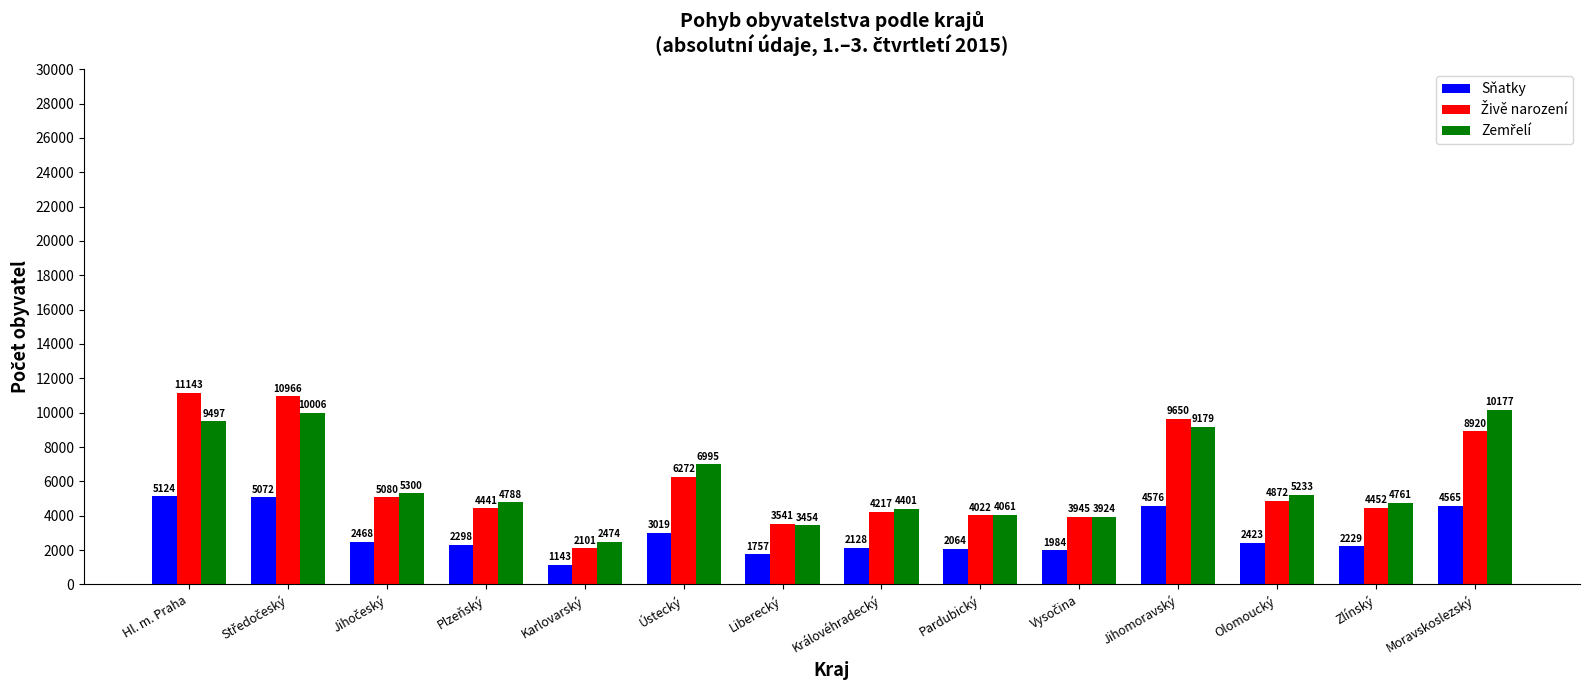

At how many categories does at least one series exceed 5970?

5